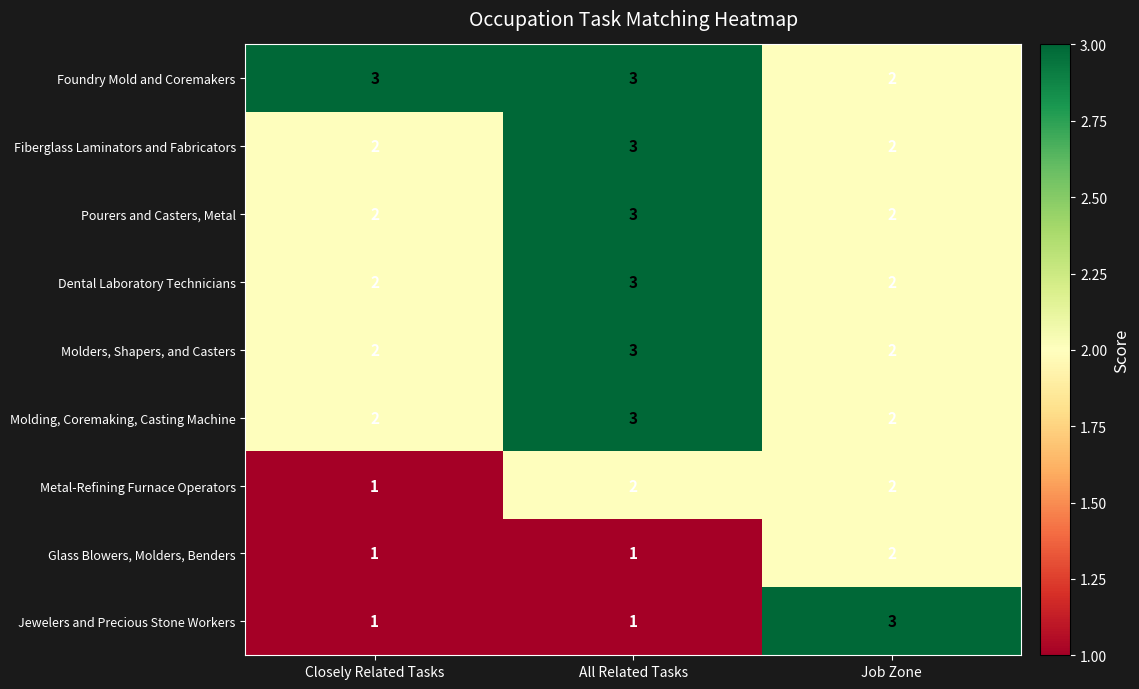

How many Molding, Coremaking, Casting Machine values are between 2 and 3?

3